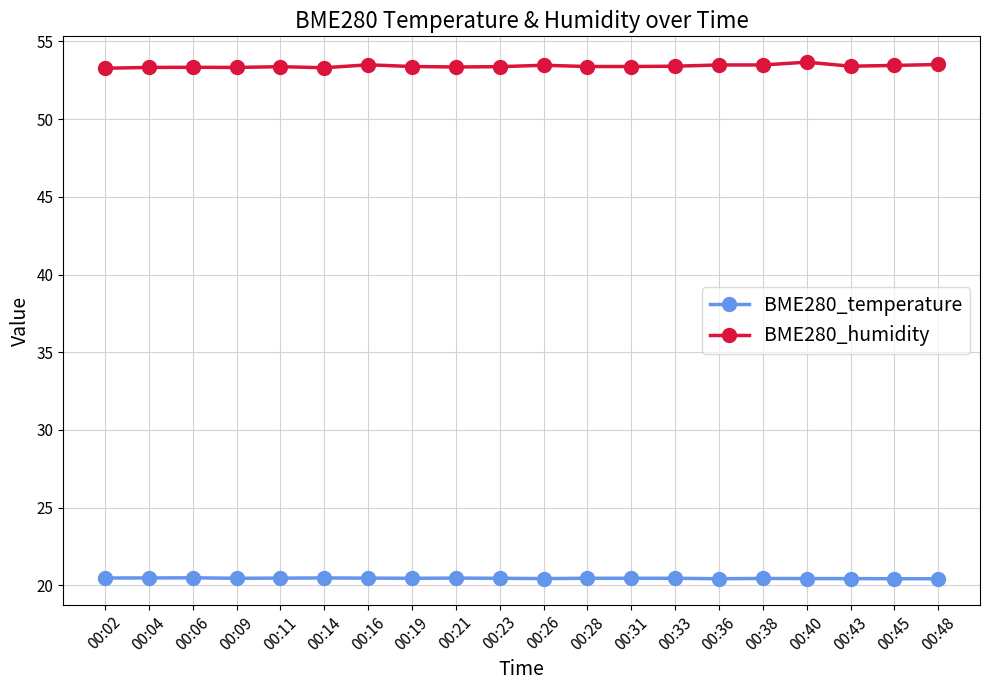

What is the difference between the highest and lowest values at 00:31?

32.9